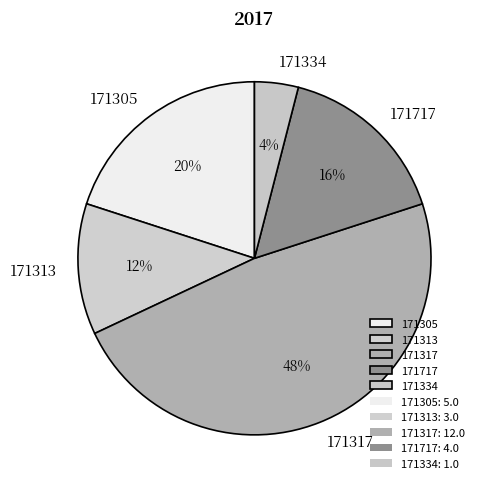

What is the largest slice in the pie chart?

171317